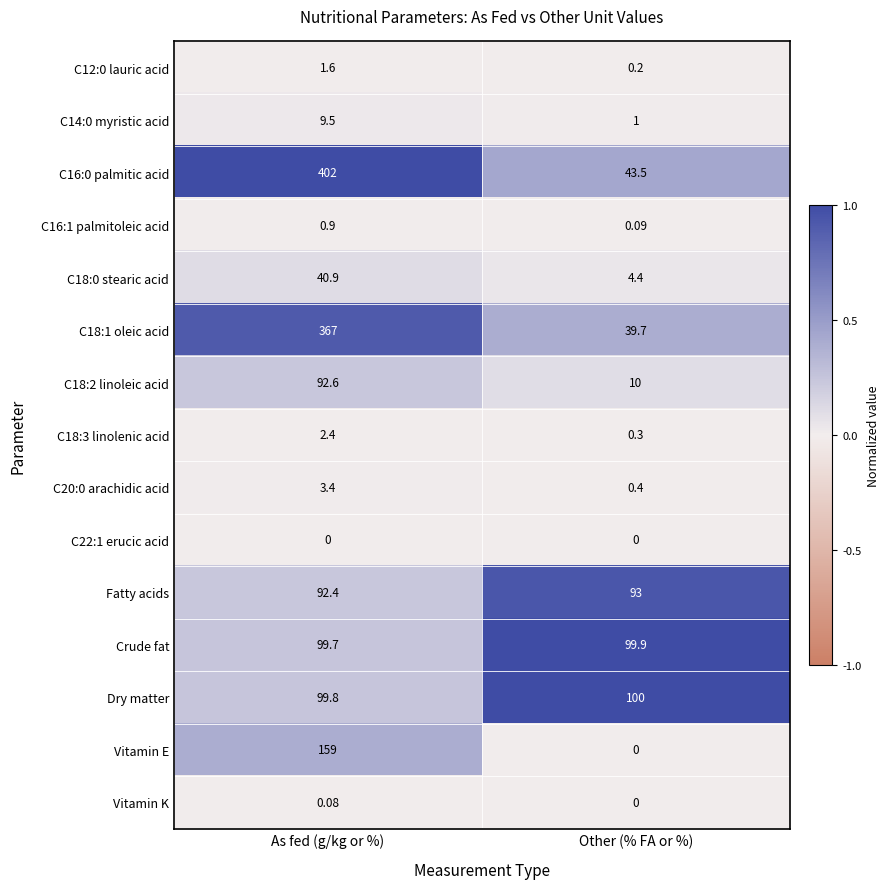

At which label does C14:0 myristic acid first exceed 9?

As fed (g/kg or %)